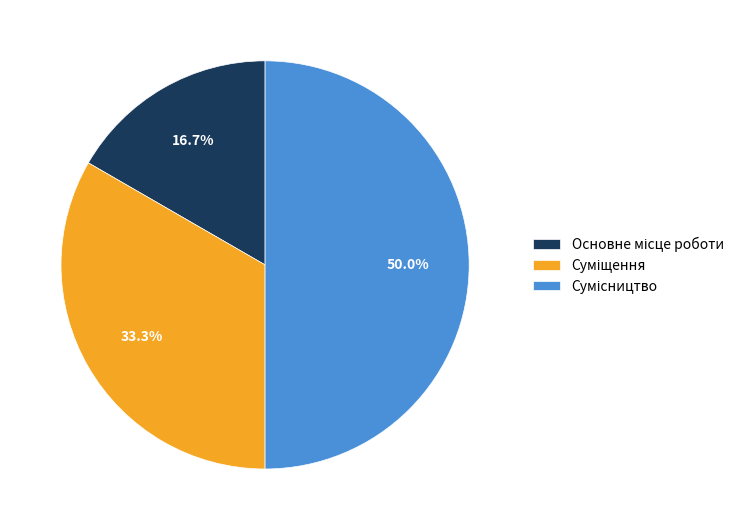

Is it true that Основне місце роботи is 17% of the pie?

True